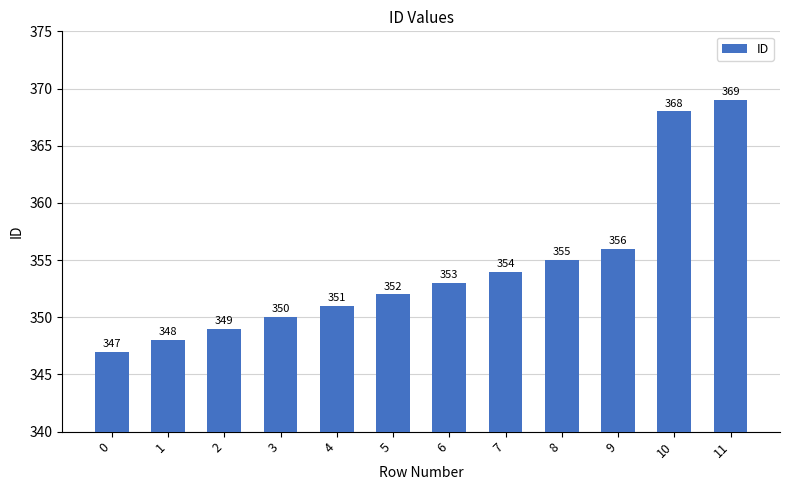

Reading left to right, extract all data points from this chart.

0=347	1=348	2=349	3=350	4=351	5=352	6=353	7=354	8=355	9=356	10=368	11=369